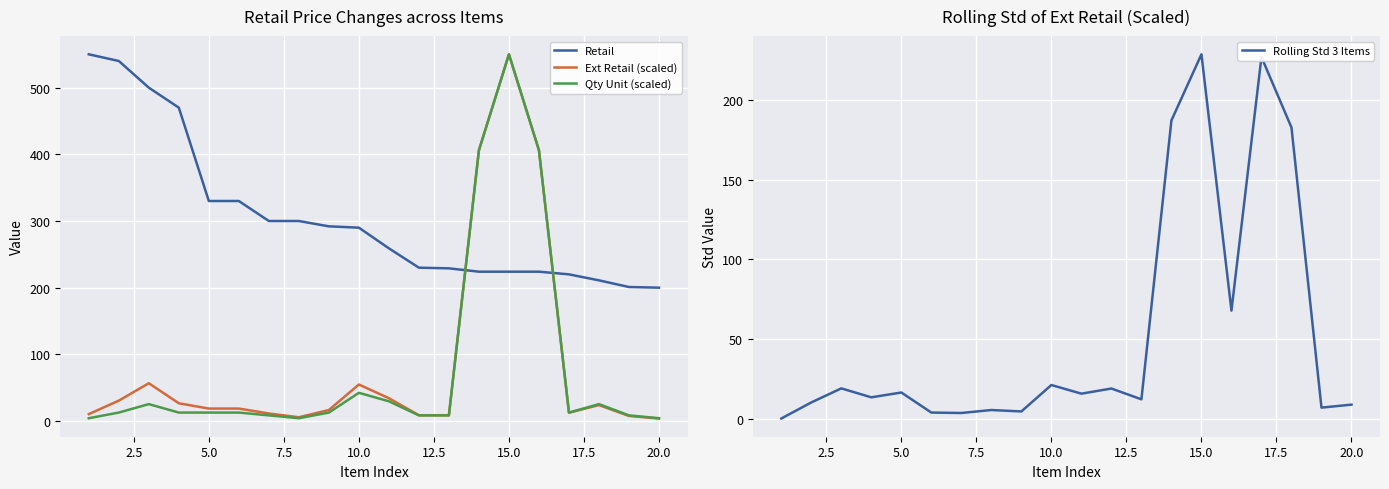

Reading left to right, what are all the values shown in this chart?

Retail: 550.0	540.0	500.0	470.0	330.0	330.0	300.0	300.0	292.0	290.0	259.0	230.0	229.0	224.0	224.0	224.0	220.0	211.0	201.0	200.0
Ext Retail (scaled): 10.4	30.6	56.7	26.6	18.7	18.7	11.3	5.7	16.5	54.8	34.2	8.7	8.7	406.1	550.0	406.1	12.5	23.9	7.6	3.8
Qty Unit (scaled): 4.2	12.7	25.4	12.7	12.7	12.7	8.5	4.2	12.7	42.3	29.6	8.5	8.5	406.1	550.0	406.1	12.7	25.4	8.5	4.2
Rolling Std 3 Items: 0.0	10.1	18.9	13.3	16.4	3.7	3.5	5.3	4.4	21.1	15.6	18.9	12.0	187.4	228.9	67.8	227.2	182.9	6.8	8.7